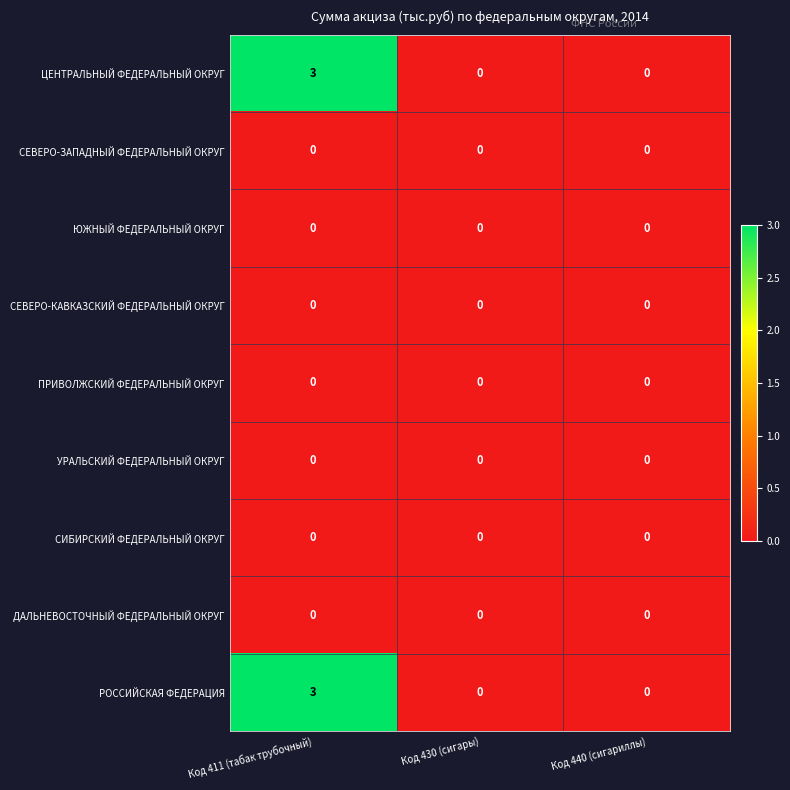

Read the РОССИЙСКАЯ ФЕДЕРАЦИЯ value at Код 411 (табак трубочный).

3